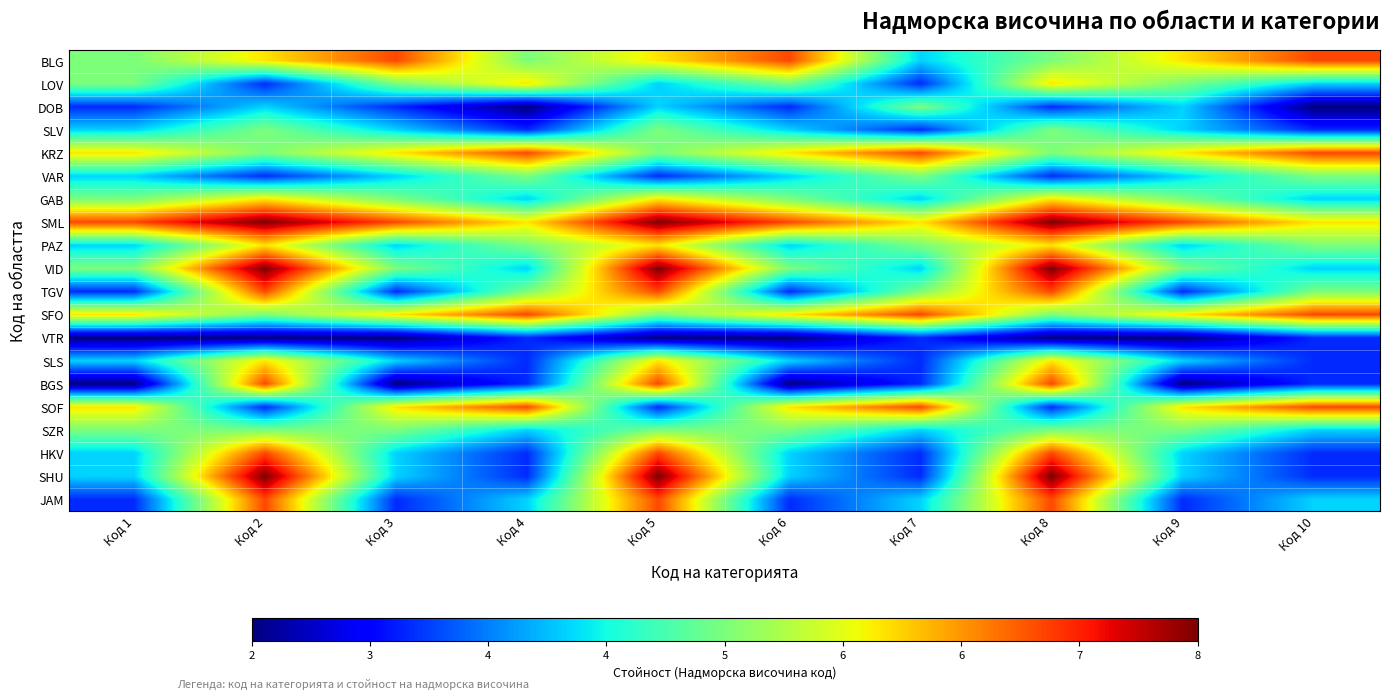

What is the smallest value displayed?

2